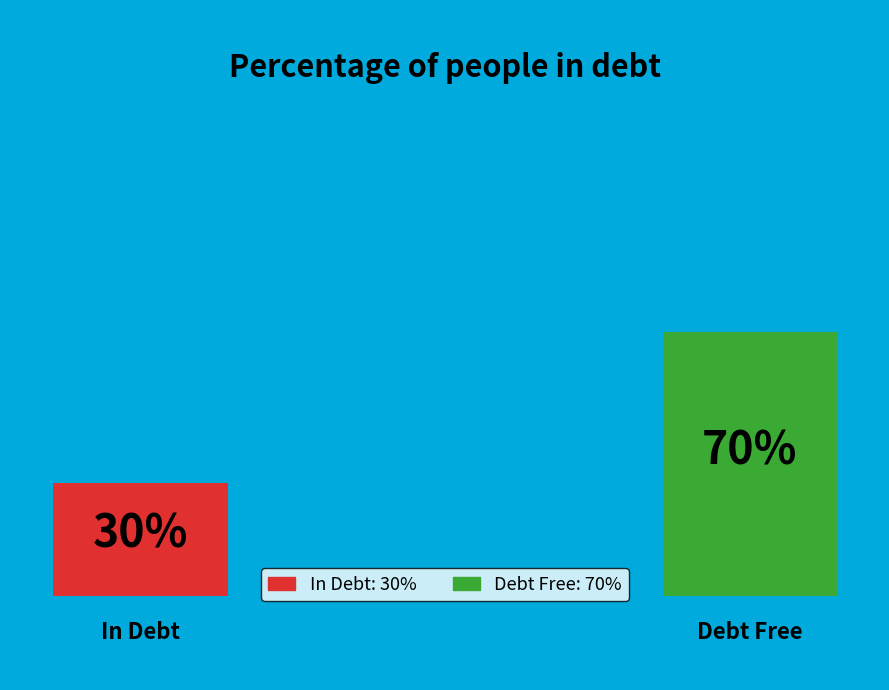

Is it true that Solution part 2 is 18% of the pie?

False